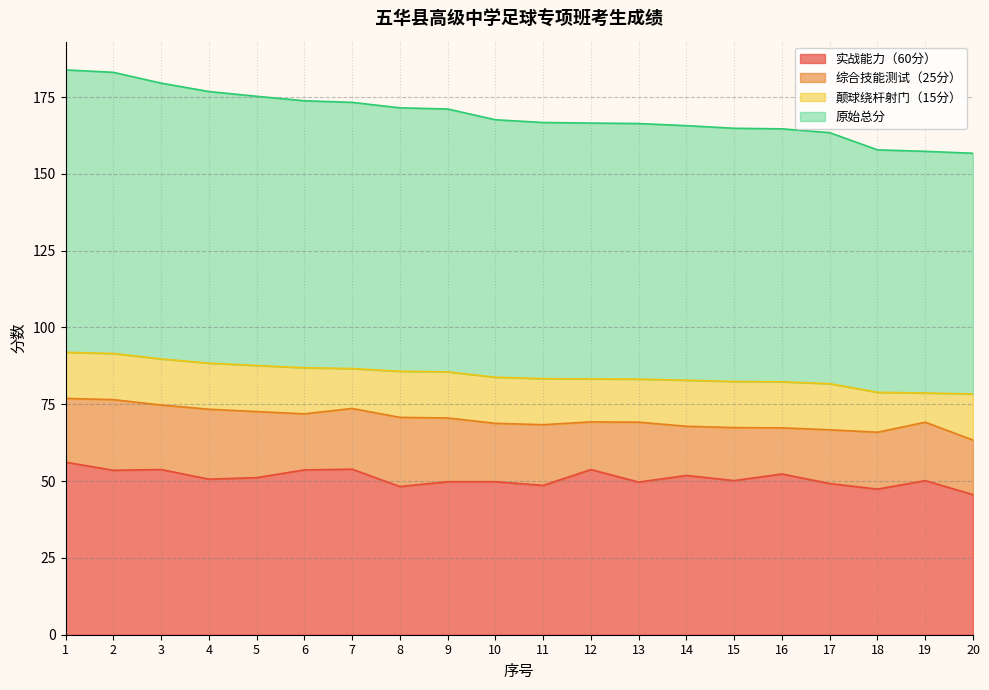

Does the chart have visible grid lines?

Yes